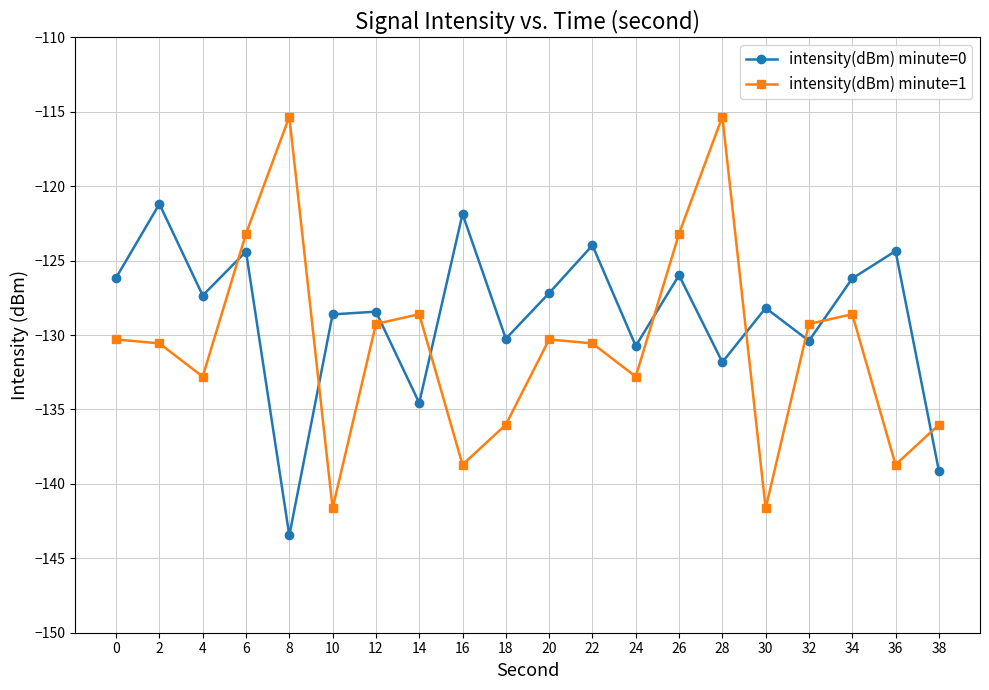

How many lines are shown in the chart?

2